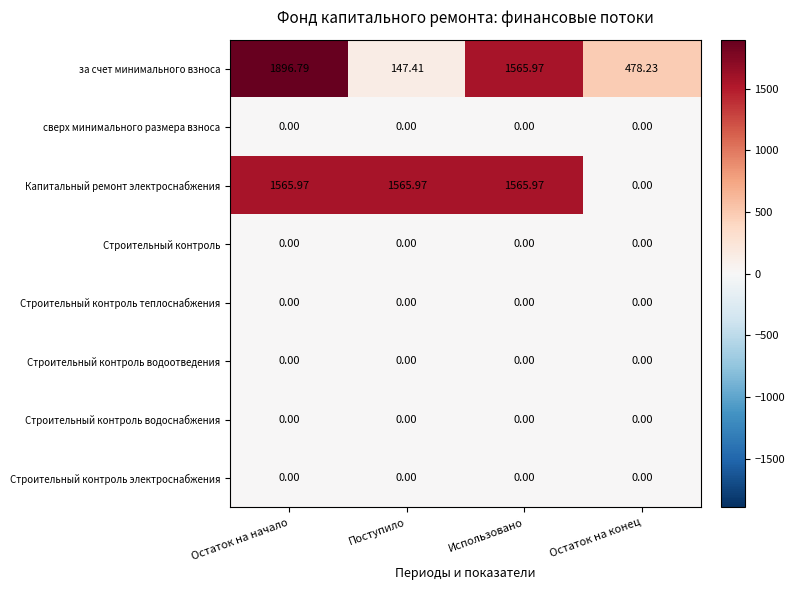

Which label corresponds to the largest value in the chart?

Остаток на начало